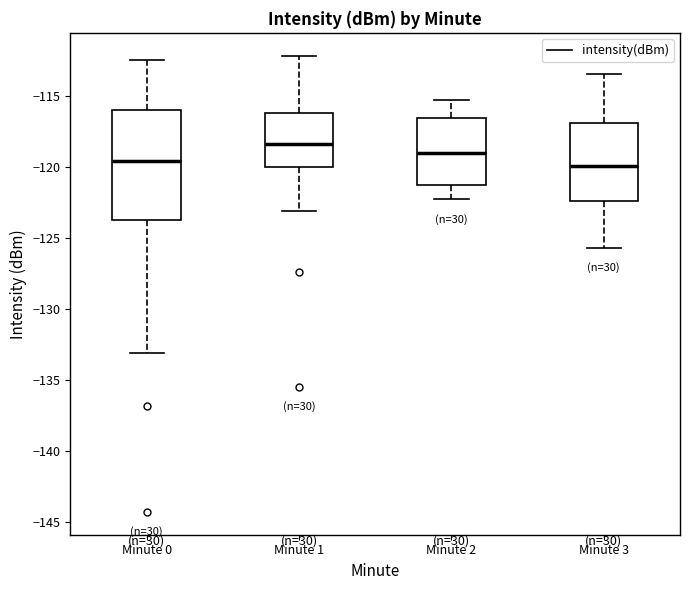

Reading left to right, transcribe this box plot: for each box, give where its median line is, the range the box spans, and where its two whiskers end, as read against the y-axis. The values are not printed on the chart, so give them approximately, as read against the axis.

Minute 0: median -119.5, box -123.5 to -116.0, whiskers -133.0 to -112.5
Minute 1: median -118.5, box -120.0 to -116.0, whiskers -123.0 to -112.0
Minute 2: median -119.0, box -121.0 to -116.5, whiskers -122.5 to -115.5
Minute 3: median -120.0, box -122.5 to -117.0, whiskers -125.5 to -113.5